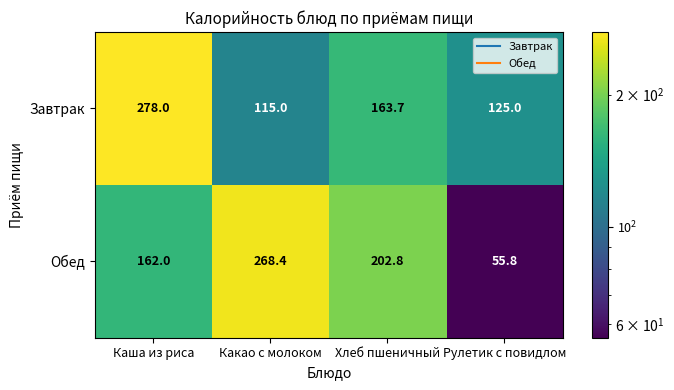

What is the difference between the second highest and minimum values in the Обед series?

147.0